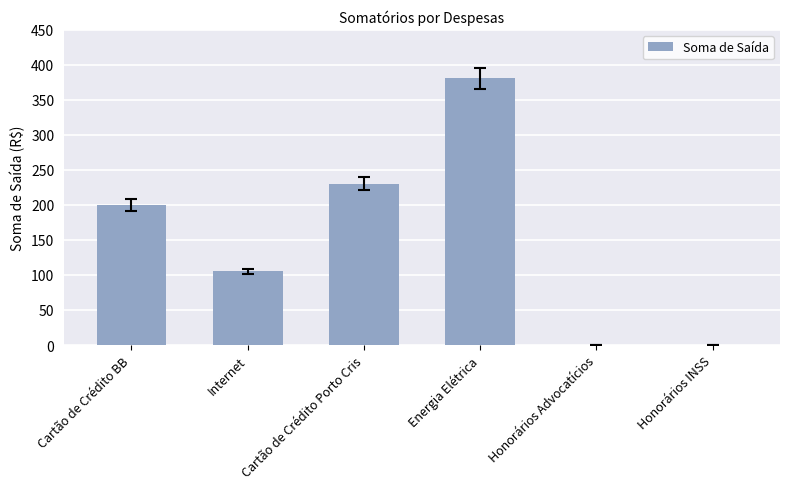

The chart shows a value of 200.0 at Cartão de Crédito BB. True or false?

True